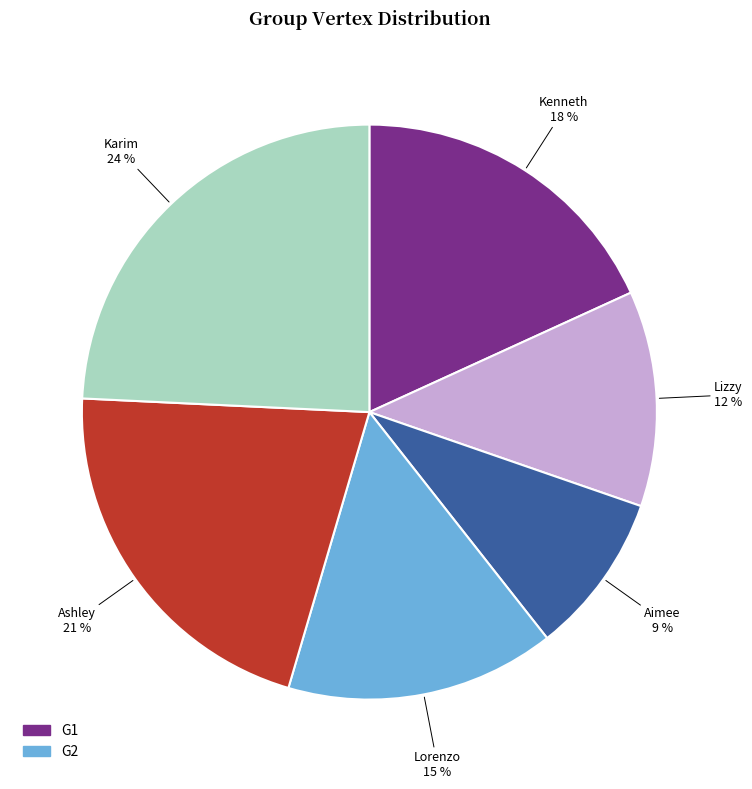

What is the smallest slice in the pie chart?

Aimee